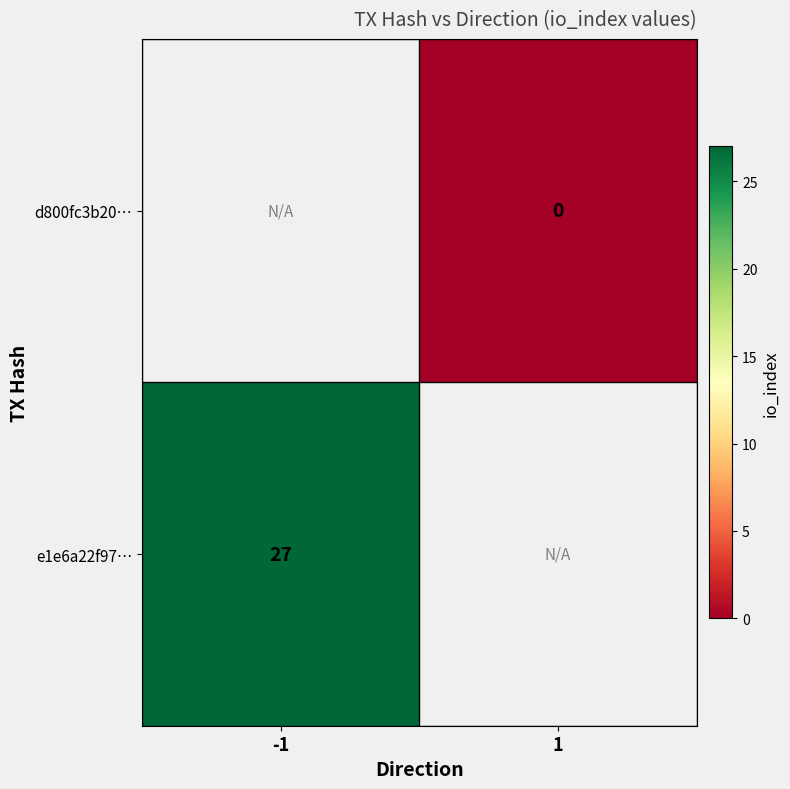

Is the value of e1e6a22f97… at -1 greater than the value of d800fc3b20… at 1?

Yes